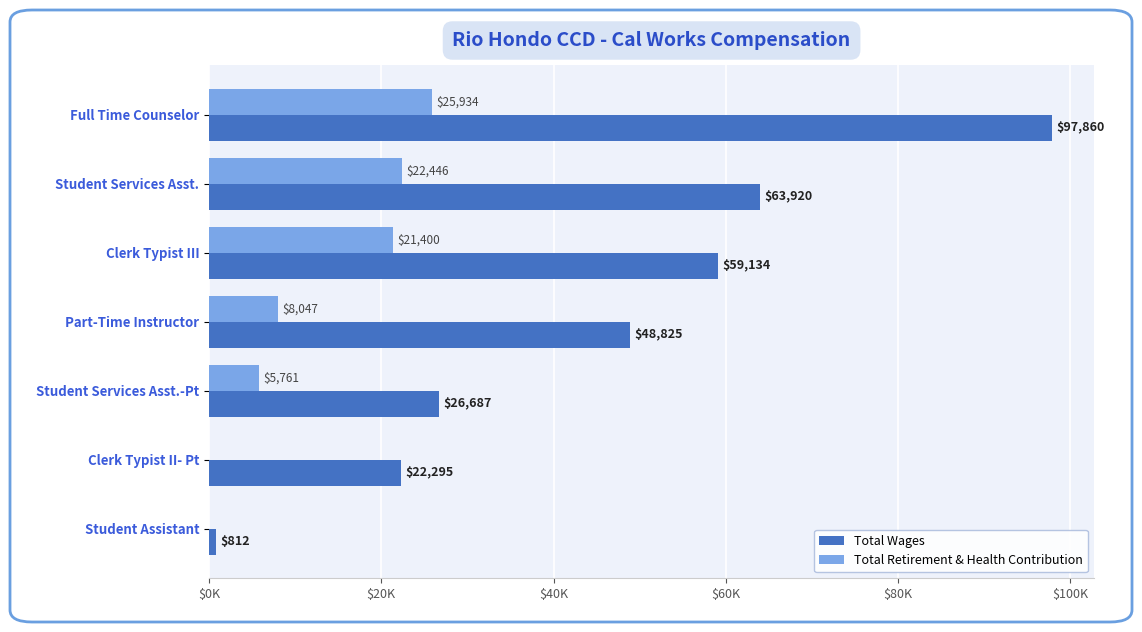

What are all the series names shown in the legend?

Total Wages, Total Retirement & Health Contribution